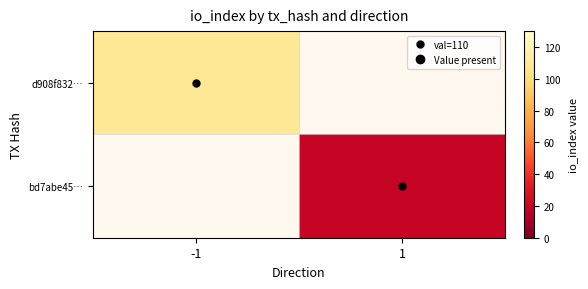

At how many categories does at least one series exceed 25?

1